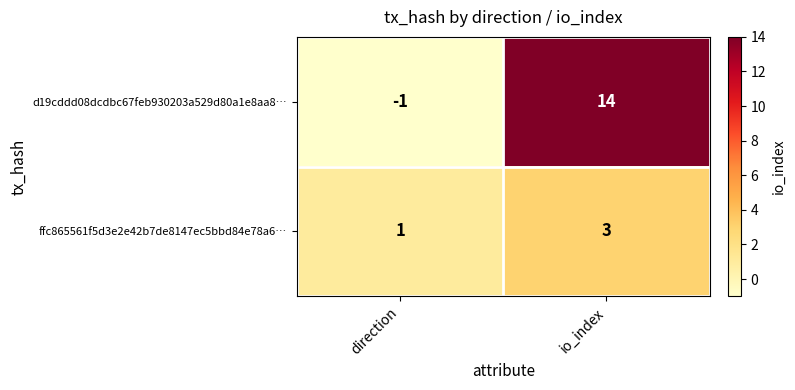

What is the difference between the maximum and minimum values in the d19cddd08dcdbc67feb930203a529d80a1e8aa8… series?

15